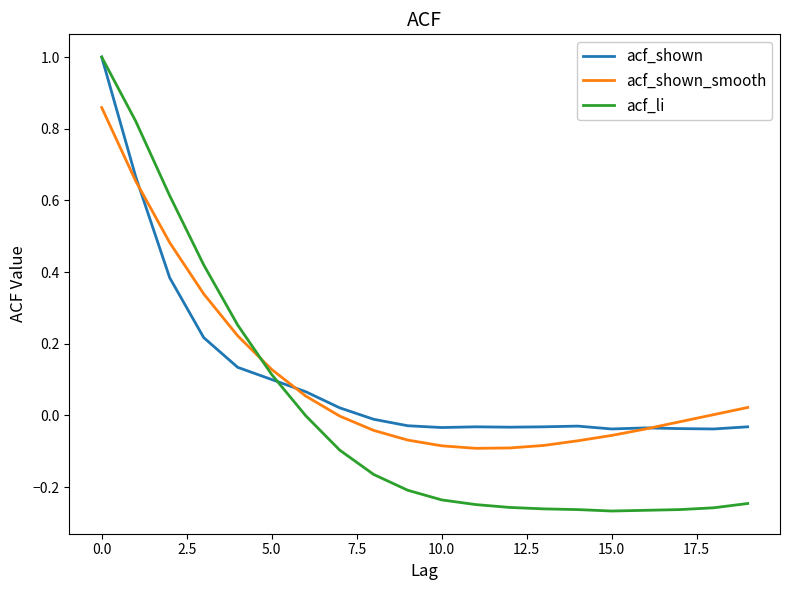

What is the greatest value displayed?

1.0